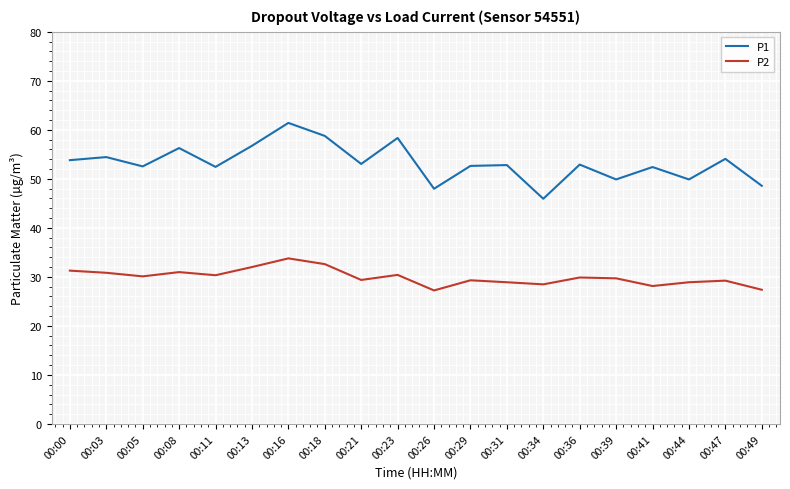

The value of P1 at 00:16 is 61.4. True or false?

True